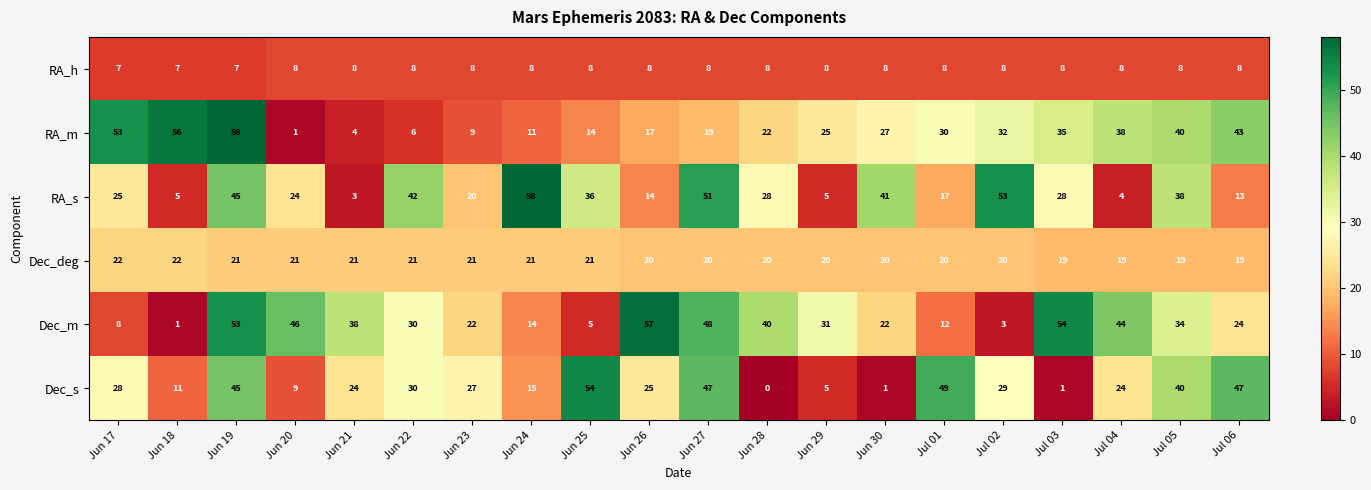

The Dec_m series shows 31 at Jun 23. True or false?

False